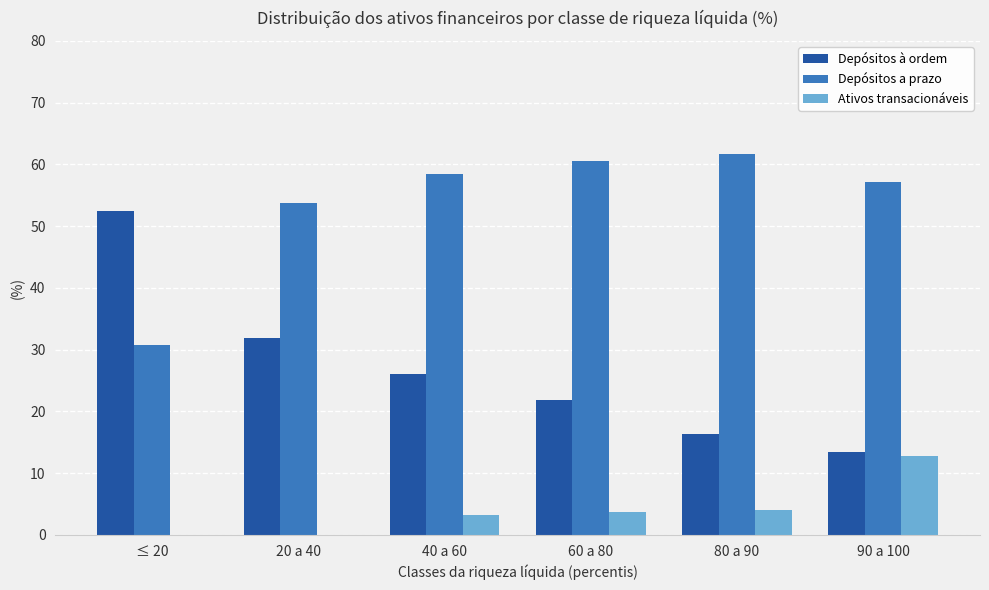

Is the value of Ativos transacionáveis at ≤ 20 greater than the value of Depósitos a prazo at 90 a 100?

No